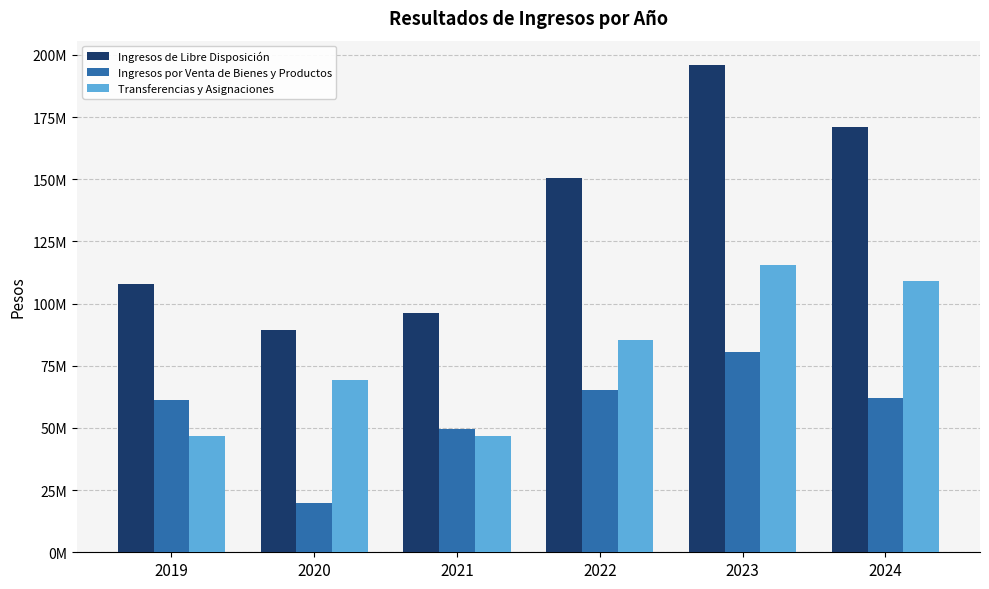

Reading left to right, transcribe all the data shown in this chart.

Ingresos de Libre Disposición: 2019=107957378.0	2020=89476426.3	2021=96170774.0	2022=150443808.0	2023=195926632.7	2024=171127214.4
Ingresos por Venta de Bienes y Productos: 2019=61222100.0	2020=20015316.5	2021=49409247.0	2022=65235764.0	2023=80392767.5	2024=61850657.7
Transferencias y Asignaciones: 2019=46735278.0	2020=69461109.8	2021=46761527.0	2022=85208044.0	2023=115533865.2	2024=109276556.8